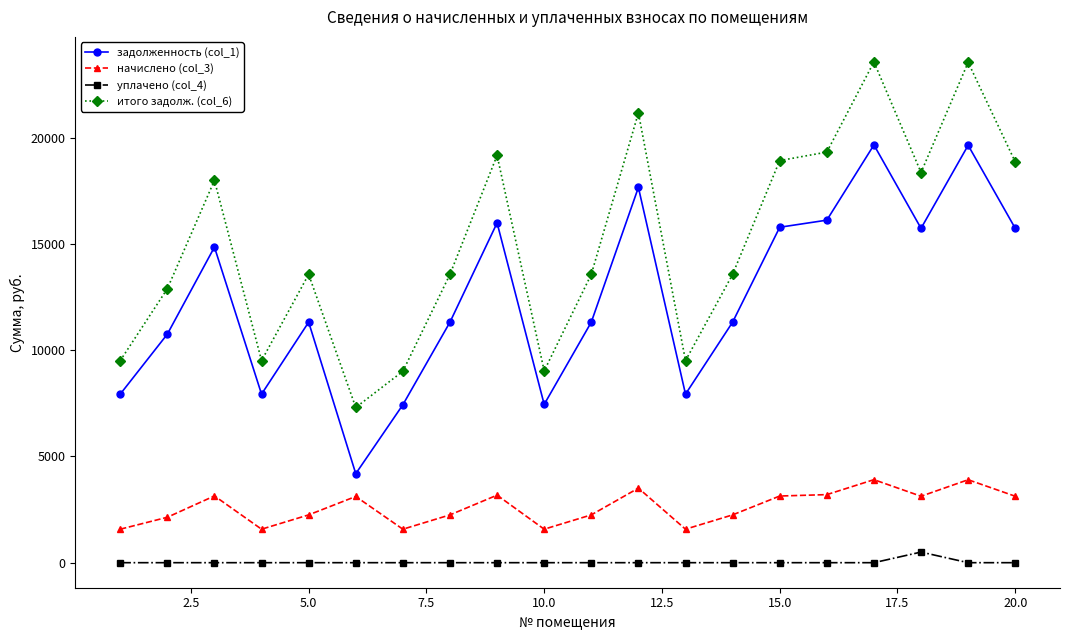

True or false: уплачено (col_4) and итого задолж. (col_6) cross at least once.

False